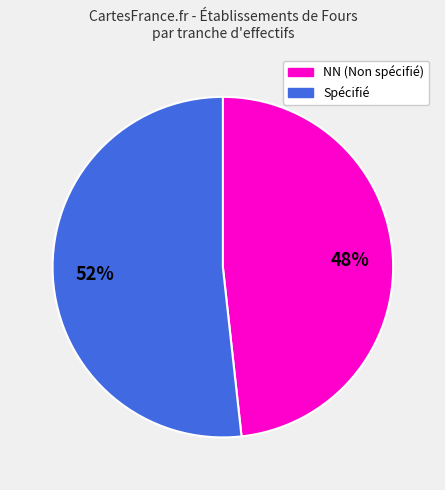

Is there any slice that represents more than half of the pie?

Yes